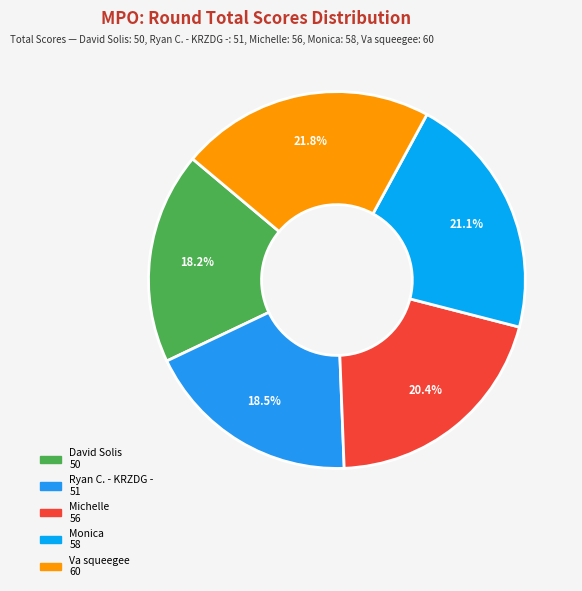

Is there any slice that represents more than half of the pie?

No